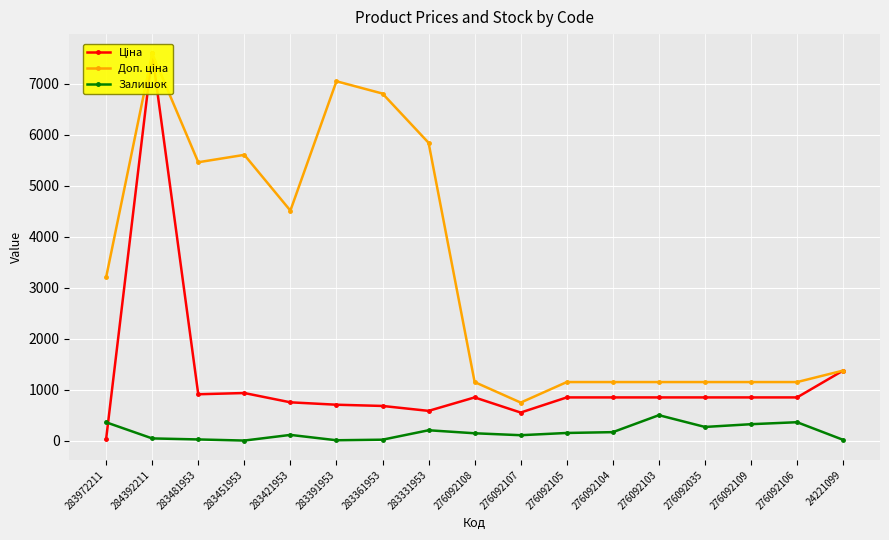

At which category is the sum across all series the highest?

284392211